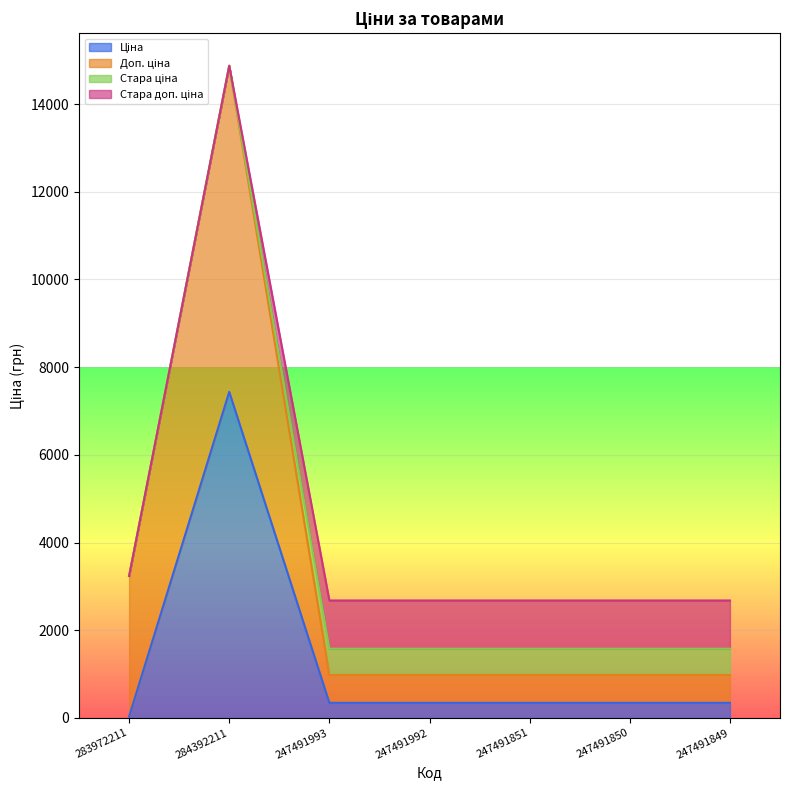

List the labels in order of Ціна value, largest first.

284392211, 247491993, 247491992, 247491851, 247491850, 247491849, 283972211